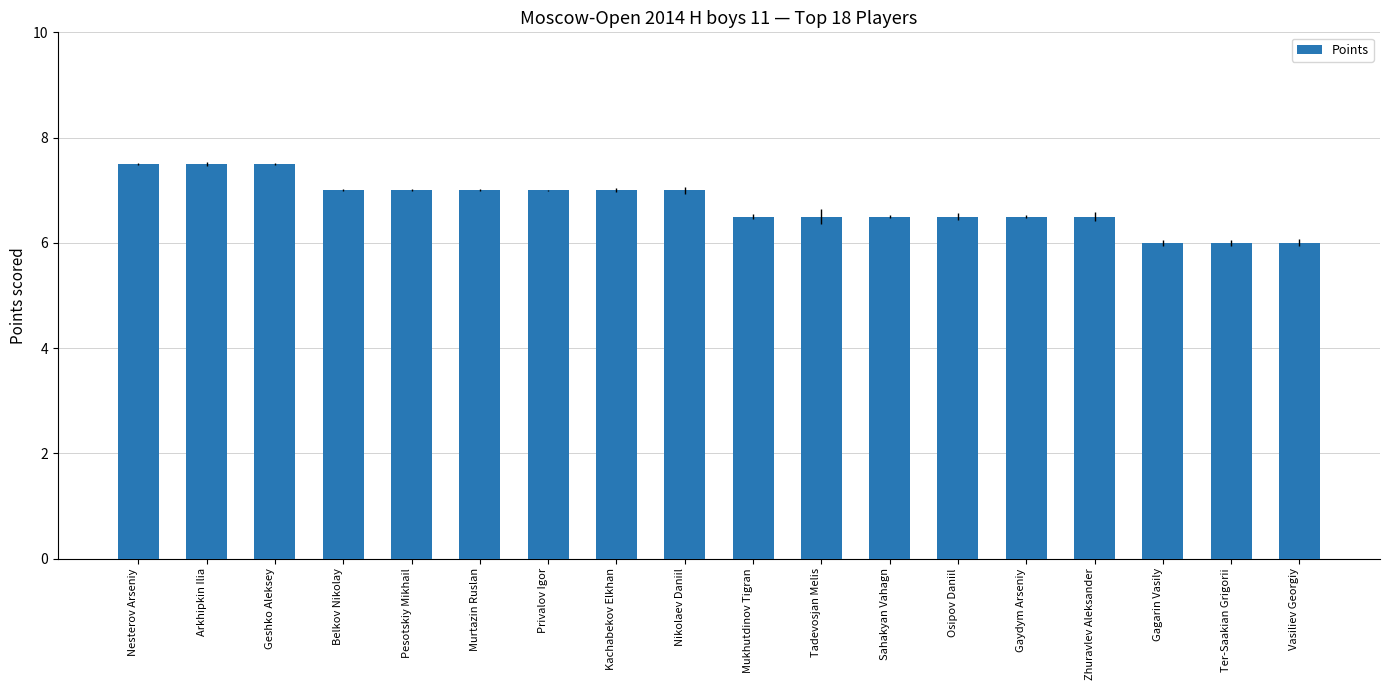

The value at Tadevosjan Melis is 6.5. True or false?

True